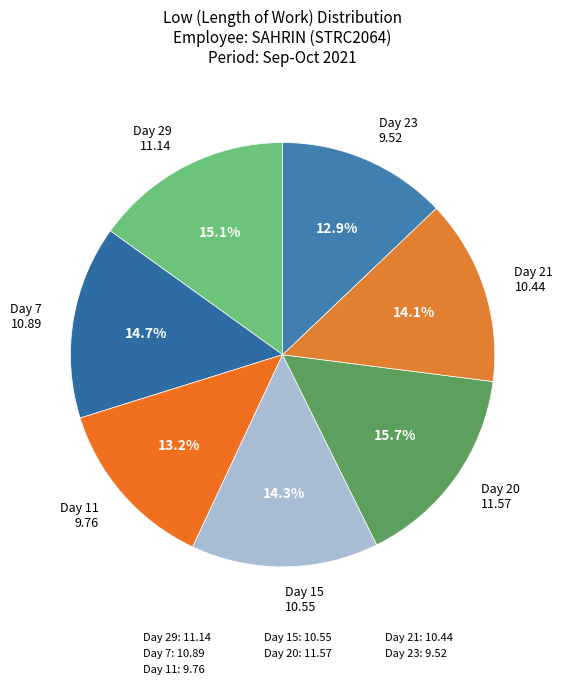

Which category has the biggest portion of the pie?

Day 20